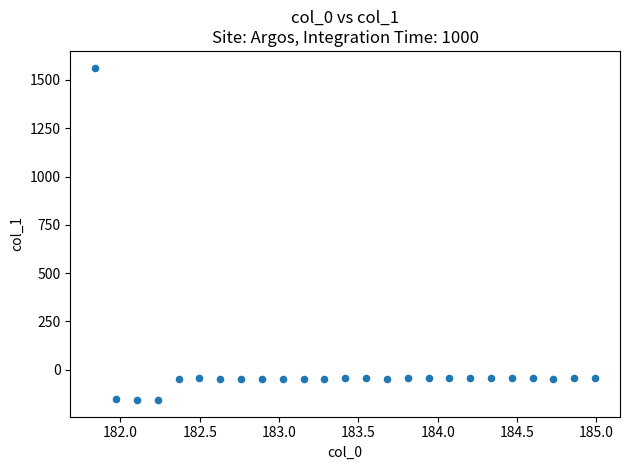

What is the range of X values (max minus min)?

3.1